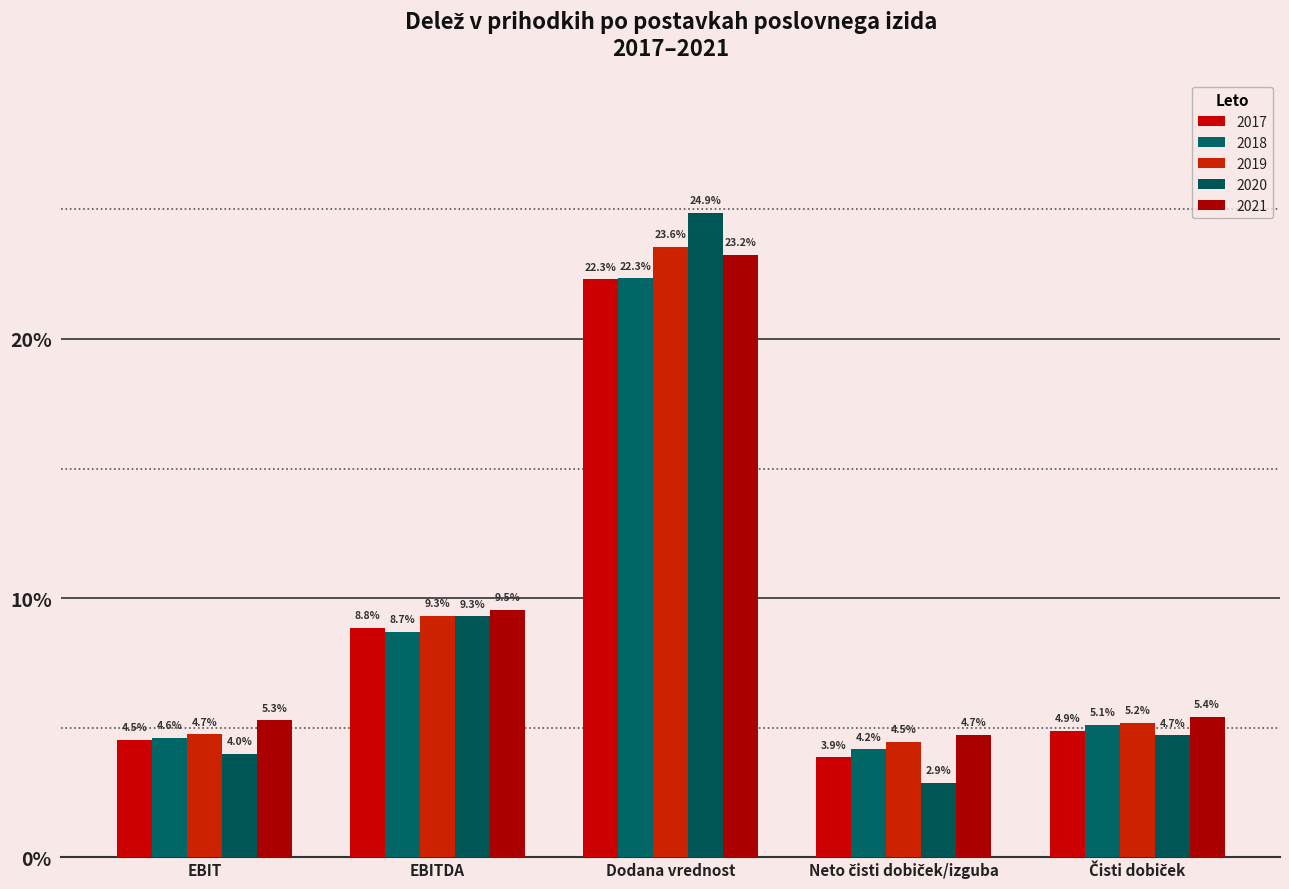

How many bars are there in each group?

5